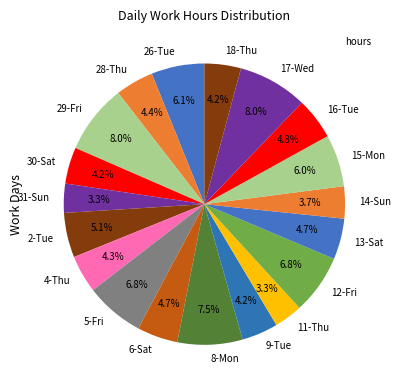

The 12-Fri slice represents 12% of the pie. True or false?

False